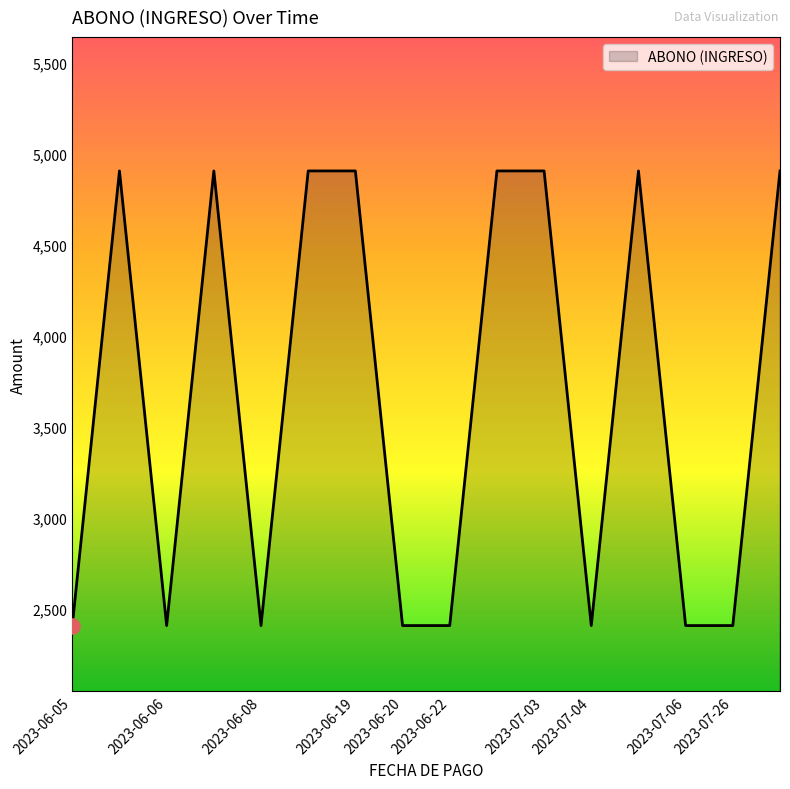

What is the minimum value shown in the chart?

2406.3